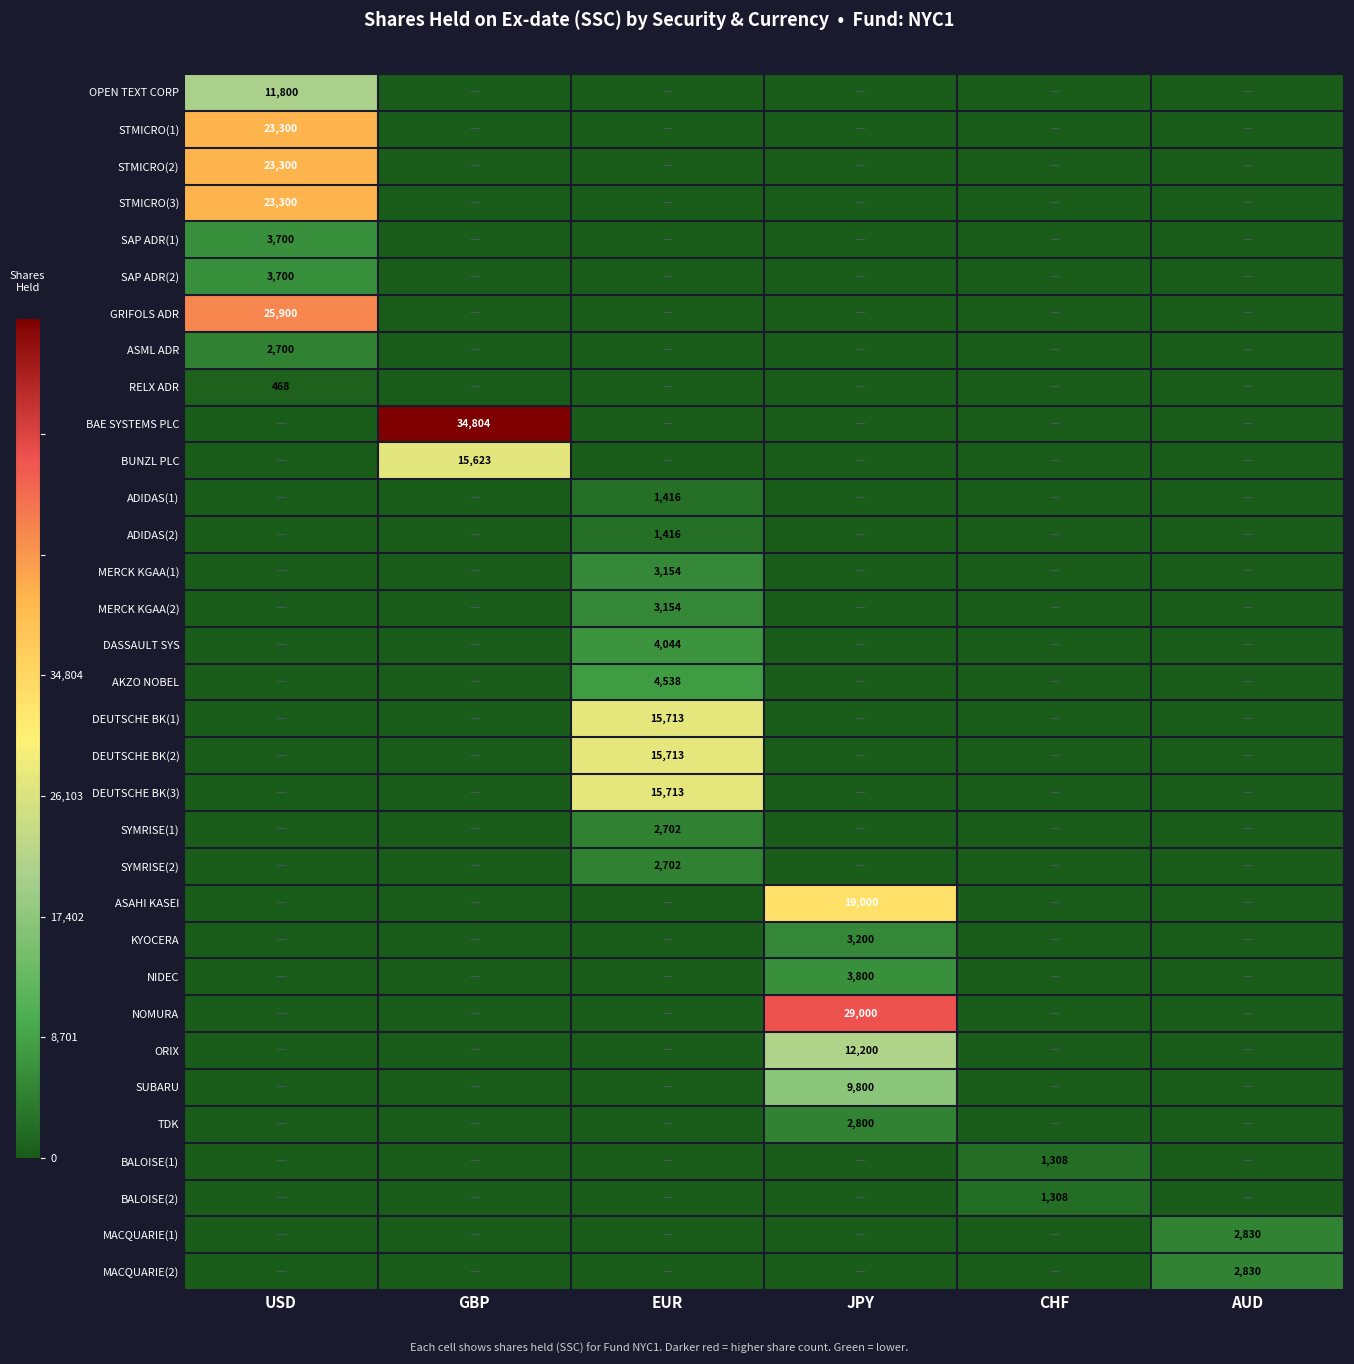

At which label is MACQUARIE(2) closest to 1415?

USD